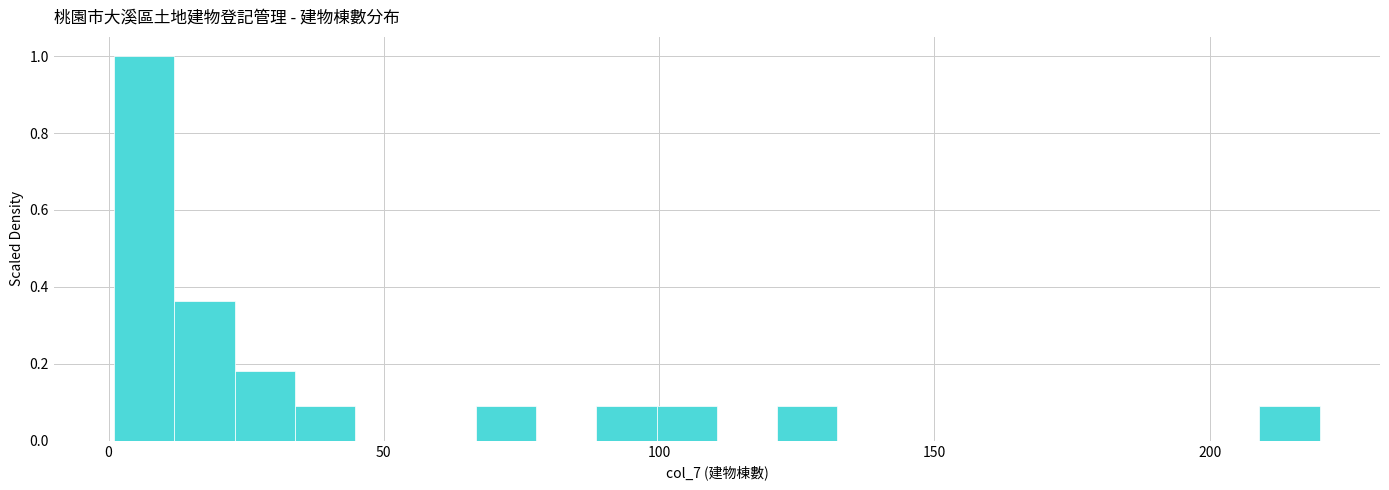

Read against the x-axis, roughly where is the centre of the tallest bar?

5